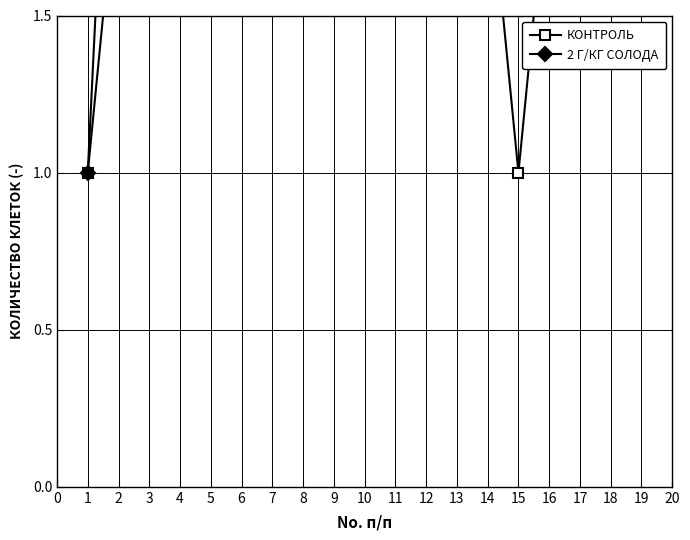

True or false: КОНТРОЛЬ has a value of 4 at 4.

True